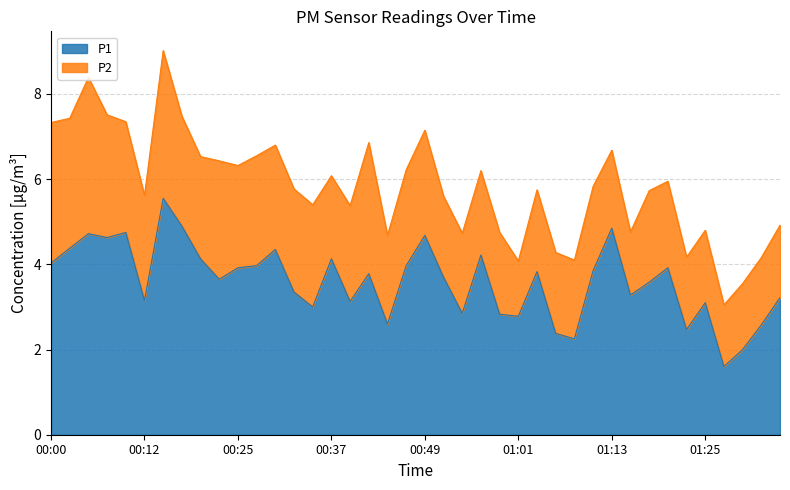

What is the minimum value shown in the chart?

1.6